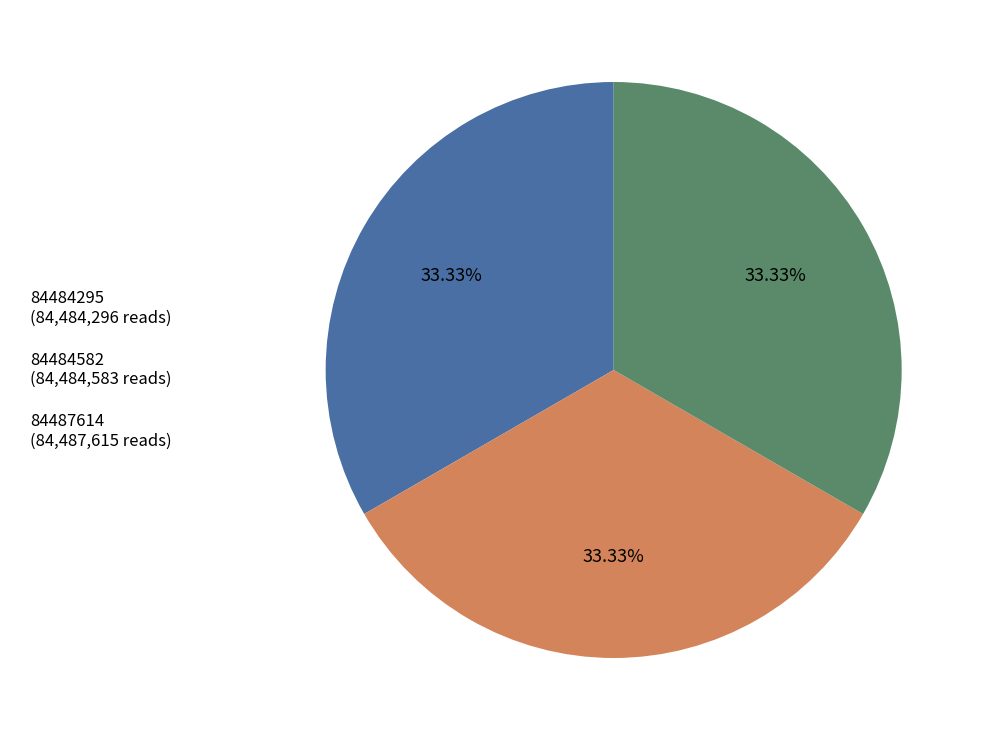

How many segments does this pie chart have?

3